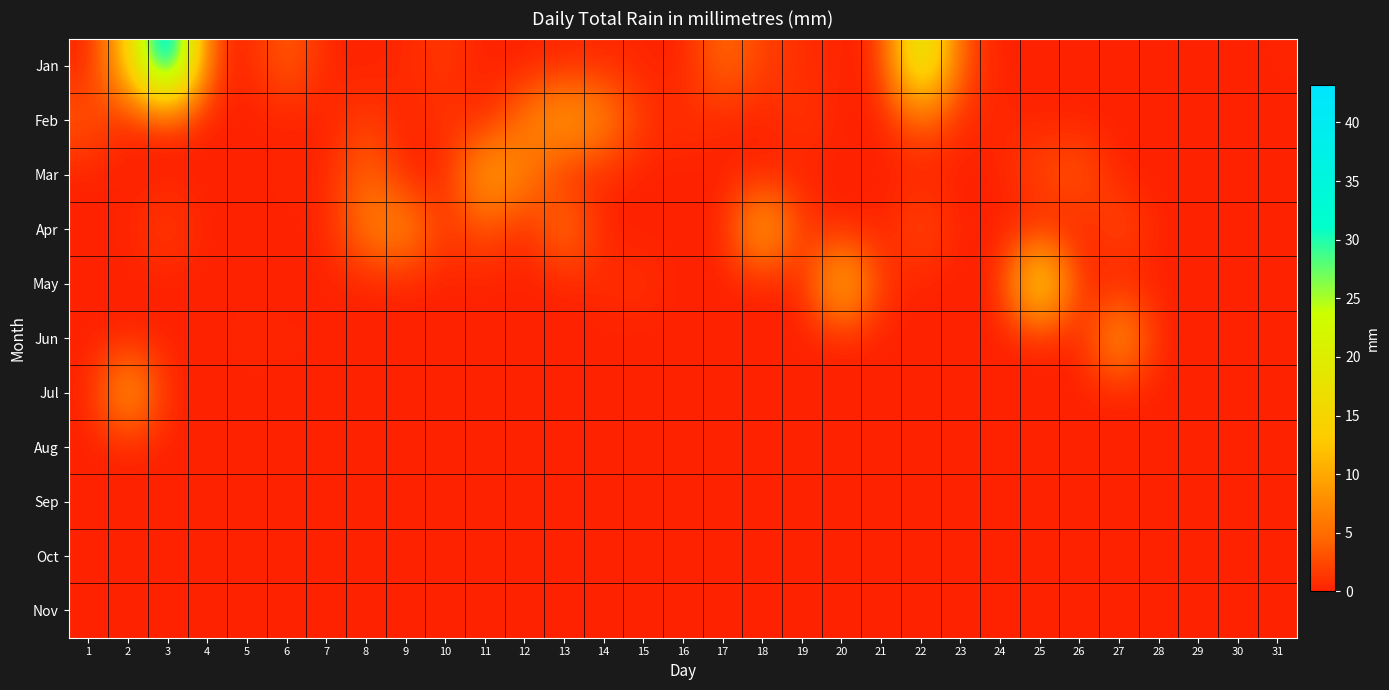

Reading left to right, transcribe all the data shown in this chart.

Jan: 1=0.0	2=12.7	3=43.2	4=1.8	5=0.0	6=4.3	7=0.2	8=0.0	9=0.5	10=1.5	11=0.0	12=0.0	13=0.2	14=0.5	15=0.2	16=0.0	17=5.1	18=2.0	19=0.8	20=0.2	21=0.2	22=23.9	23=2.5	24=0.0	25=0.0	26=0.0	27=0.0	28=0.0	29=0.0	30=0.0	31=0.2
Feb: 1=3.6	2=0.0	3=0.5	4=0.0	5=0.0	6=0.0	7=0.0	8=2.0	9=0.0	10=1.3	11=0.0	12=5.8	13=10.4	14=7.4	15=1.0	16=1.0	17=0.5	18=0.0	19=1.5	20=0.0	21=0.0	22=4.1	23=0.5	24=0.5	25=0.0	26=0.0	27=0.0	28=0.0	29=0.0	30=0.0	31=0.0
Mar: 1=0.0	2=0.0	3=0.0	4=0.0	5=0.0	6=0.5	7=0.0	8=5.1	9=0.0	10=0.0	11=10.7	12=6.9	13=0.2	14=0.5	15=0.0	16=0.0	17=0.0	18=0.0	19=0.0	20=0.0	21=0.0	22=0.0	23=0.0	24=0.0	25=2.8	26=3.8	27=0.0	28=0.0	29=0.0	30=0.0	31=0.0
Apr: 1=0.0	2=0.2	3=2.0	4=0.0	5=0.0	6=0.0	7=0.2	8=6.3	9=7.9	10=1.0	11=3.3	12=0.0	13=6.3	14=0.0	15=0.0	16=0.0	17=0.0	18=11.9	19=1.3	20=0.0	21=0.0	22=3.0	23=0.0	24=0.0	25=0.0	26=0.0	27=3.0	28=0.0	29=0.0	30=0.0	31=0.0
May: 1=0.0	2=0.0	3=0.0	4=0.0	5=0.0	6=0.0	7=0.0	8=0.0	9=0.0	10=0.0	11=0.0	12=0.0	13=0.0	14=0.8	15=1.0	16=0.0	17=0.0	18=0.0	19=0.0	20=13.7	21=1.0	22=0.0	23=0.0	24=0.0	25=20.3	26=0.0	27=0.0	28=0.0	29=0.0	30=0.0	31=0.0
Jun: 1=0.0	2=0.0	3=0.0	4=0.0	5=0.5	6=0.2	7=0.2	8=0.0	9=0.0	10=0.0	11=0.0	12=0.0	13=0.0	14=0.0	15=0.0	16=0.0	17=0.0	18=0.0	19=0.0	20=0.0	21=0.0	22=0.0	23=0.0	24=0.0	25=0.0	26=0.0	27=10.2	28=0.0	29=0.0	30=0.0	31=0.0
Jul: 1=0.0	2=10.7	3=0.2	4=0.0	5=0.0	6=0.0	7=0.0	8=0.0	9=0.0	10=0.0	11=0.0	12=0.0	13=0.0	14=0.0	15=0.0	16=0.0	17=0.0	18=0.0	19=0.0	20=0.0	21=0.0	22=0.0	23=0.0	24=0.0	25=0.0	26=0.0	27=0.0	28=0.0	29=0.0	30=0.0	31=0.0
Aug: 1=0.0	2=0.0	3=0.0	4=0.0	5=0.0	6=0.0	7=0.0	8=0.0	9=0.0	10=0.0	11=0.0	12=0.0	13=0.0	14=0.0	15=0.0	16=0.0	17=0.0	18=0.0	19=0.0	20=0.0	21=0.0	22=0.0	23=0.0	24=0.0	25=0.0	26=0.0	27=0.0	28=0.0	29=0.0	30=0.0	31=0.0
Sep: 1=0.0	2=0.0	3=0.0	4=0.0	5=0.0	6=0.0	7=0.0	8=0.0	9=0.0	10=0.0	11=0.0	12=0.0	13=0.0	14=0.0	15=0.0	16=0.0	17=0.0	18=0.0	19=0.0	20=0.0	21=0.0	22=0.0	23=0.0	24=0.0	25=0.0	26=0.0	27=0.0	28=0.0	29=0.0	30=0.0	31=0.0
Oct: 1=0.0	2=0.0	3=0.0	4=0.0	5=0.0	6=0.0	7=0.0	8=0.0	9=0.0	10=0.0	11=0.0	12=0.0	13=0.0	14=0.0	15=0.0	16=0.0	17=0.0	18=0.0	19=0.0	20=0.0	21=0.0	22=0.0	23=0.0	24=0.0	25=0.0	26=0.0	27=0.0	28=0.0	29=0.0	30=0.0	31=0.0
Nov: 1=0.0	2=0.0	3=0.0	4=0.0	5=0.0	6=0.0	7=0.0	8=0.0	9=0.0	10=0.0	11=0.0	12=0.0	13=0.0	14=0.0	15=0.0	16=0.0	17=0.0	18=0.0	19=0.0	20=0.0	21=0.0	22=0.0	23=0.0	24=0.0	25=0.0	26=0.0	27=0.0	28=0.0	29=0.0	30=0.0	31=0.0